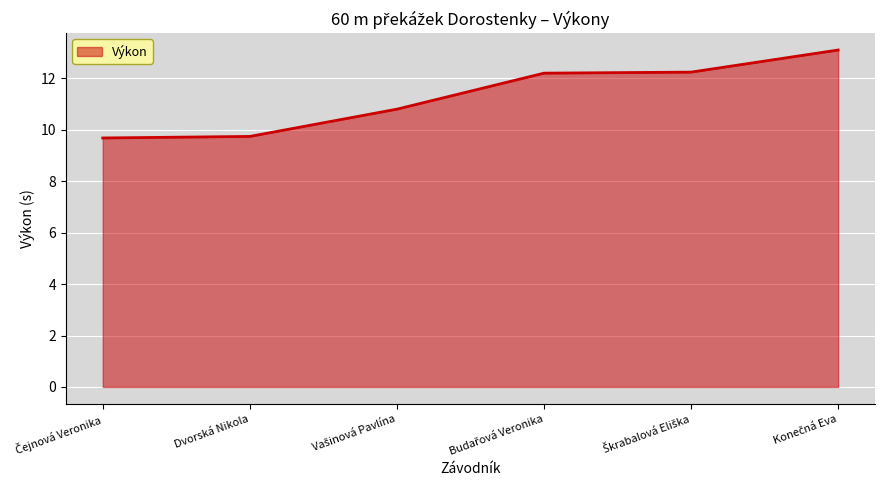

What is the difference between the maximum and minimum values?

3.4